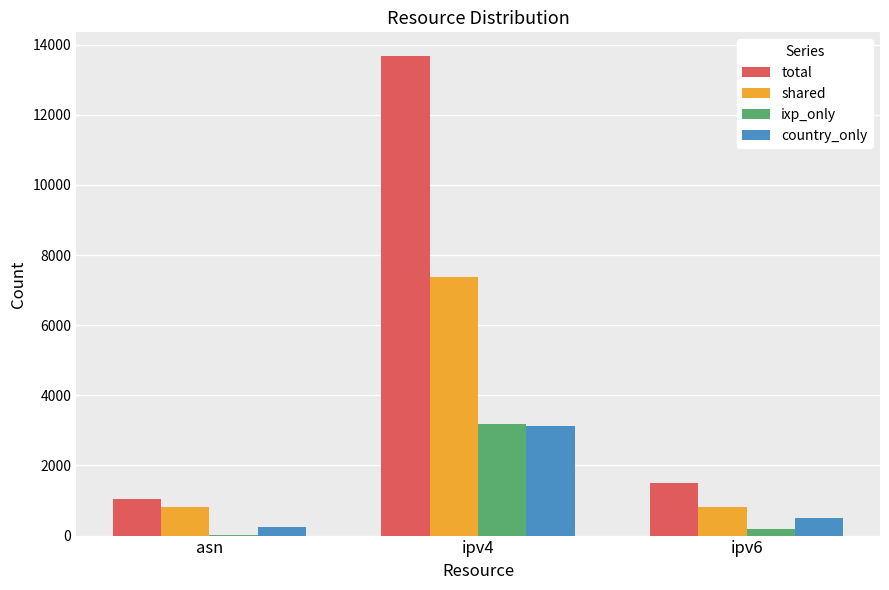

What is the sum of all shared values?

8990